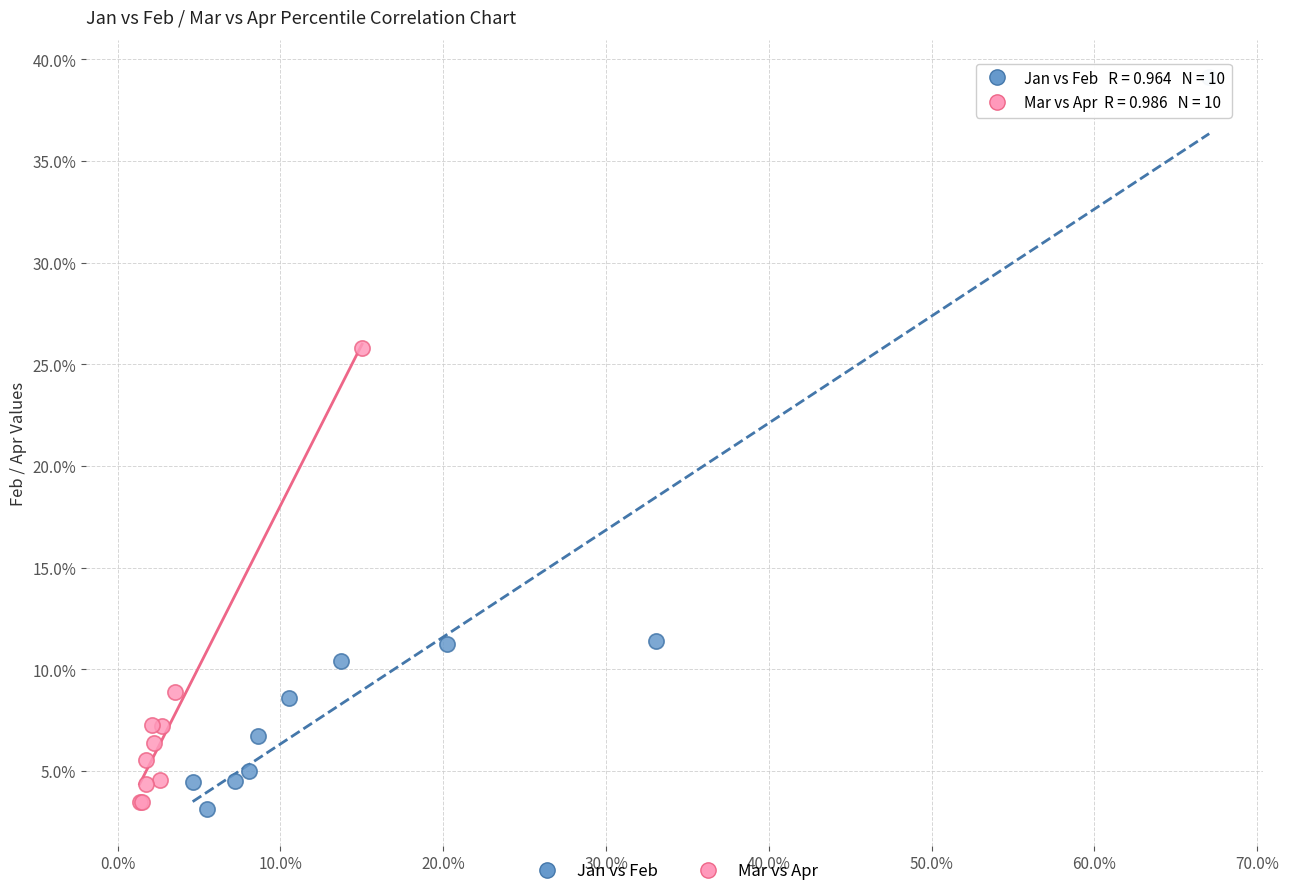

What are all the series names shown in the legend?

Jan vs Feb, Mar vs Apr